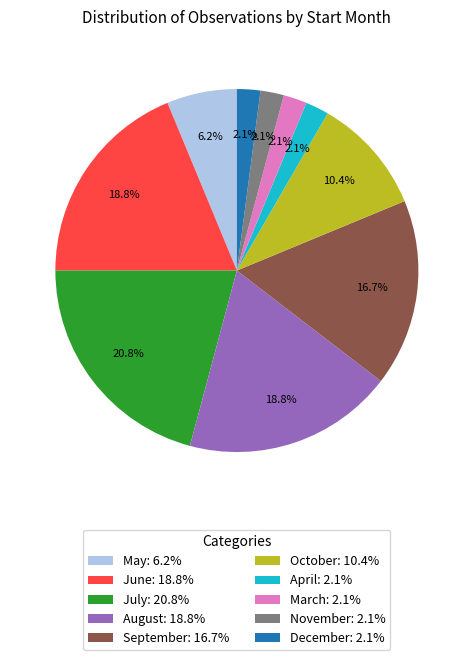

Between December: 2.1% and June: 18.8%, which is larger?

June: 18.8%